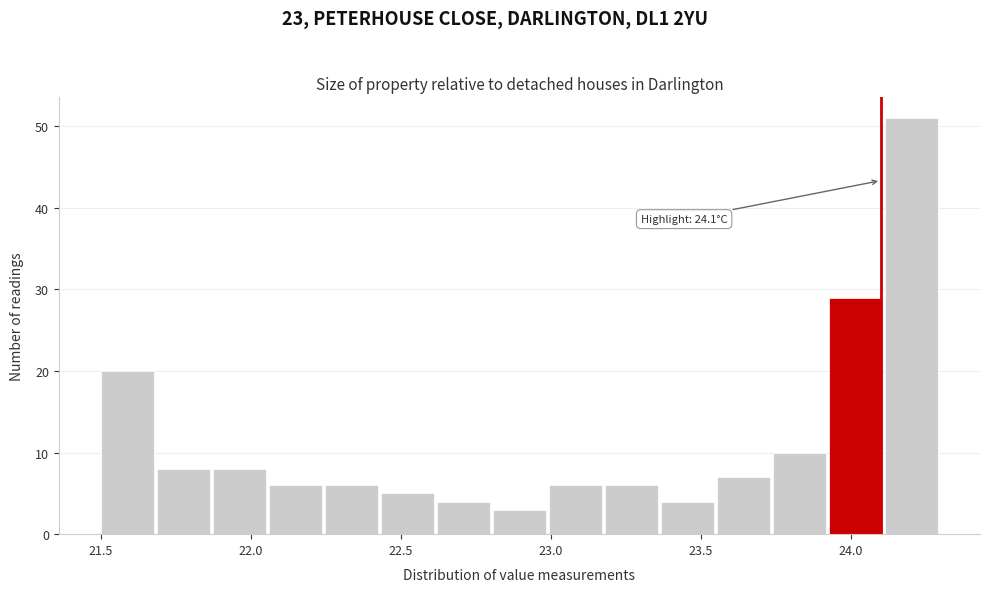

Around what value on the x-axis is the tallest bar? Give the approximate position of its centre, as read against the axis.

24.20